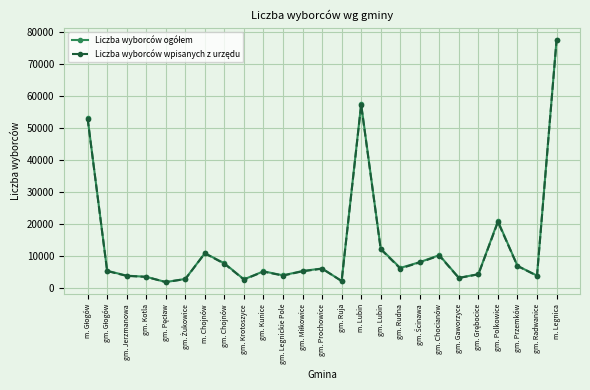

What is the spread (max minus min) of values at m. Lubin?

240